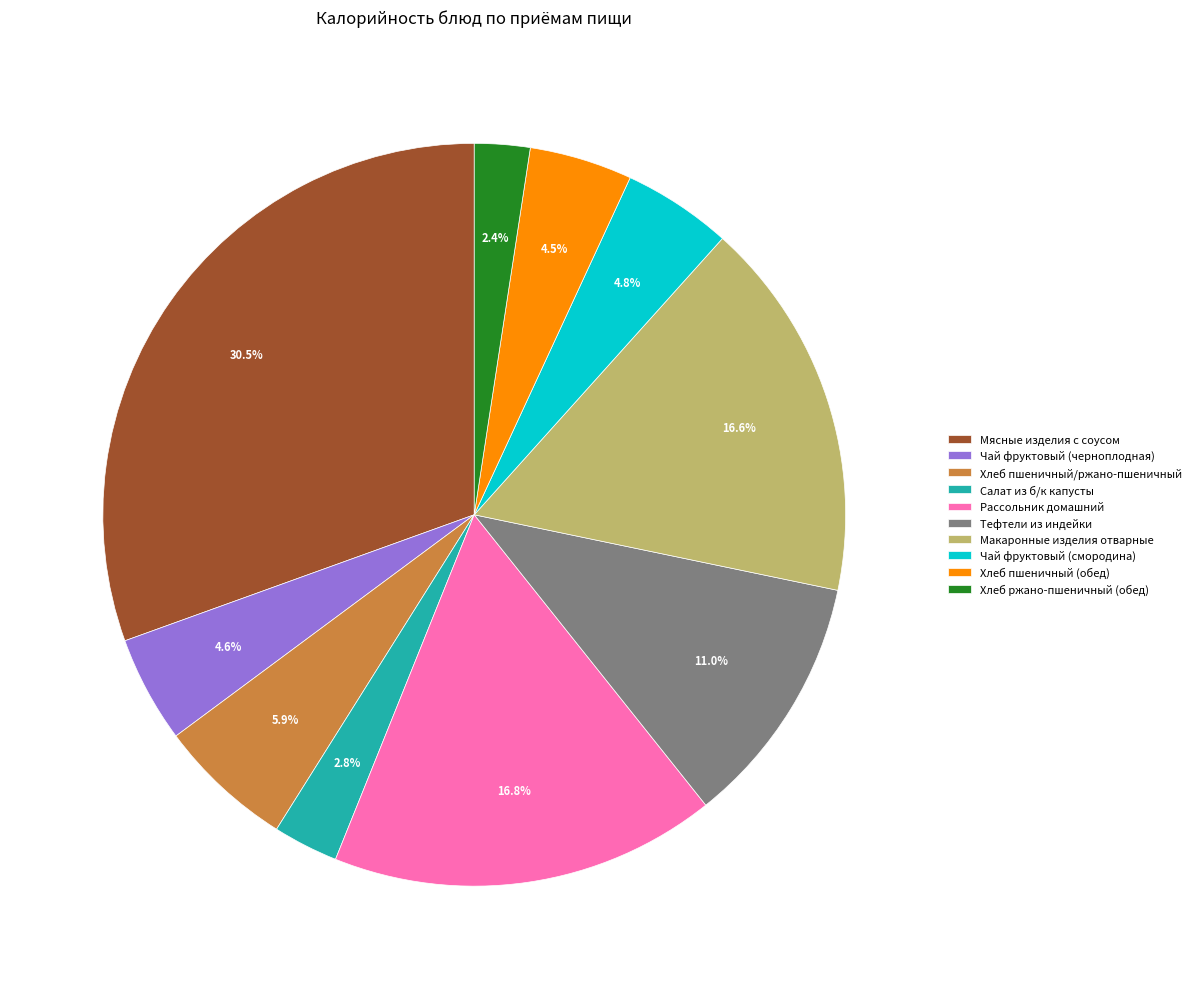

To the nearest percent, what is the combined percentage of Хлеб ржано-пшеничный (обед) and Тефтели из индейки?

13%